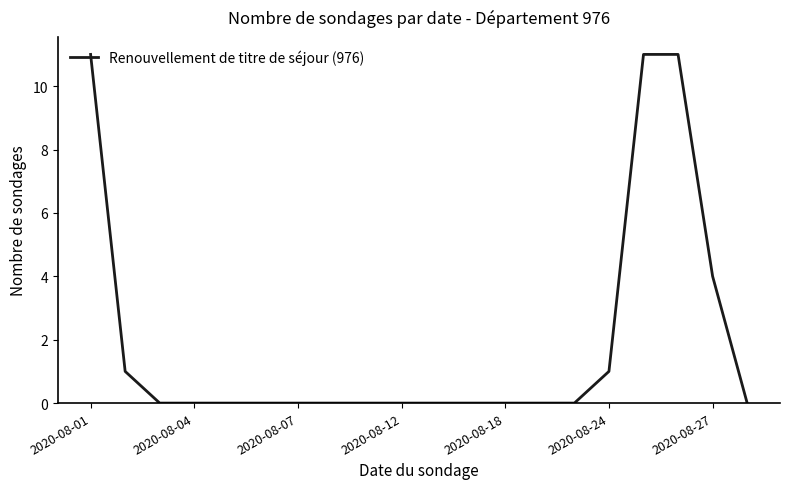

What is the greatest value displayed?

11